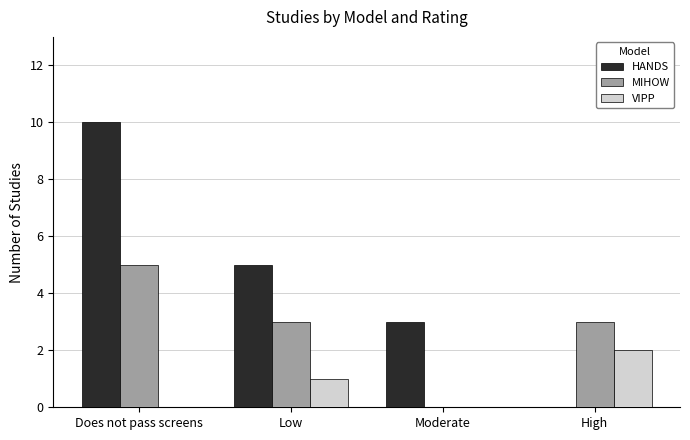

Count the number of categories in the chart.

4